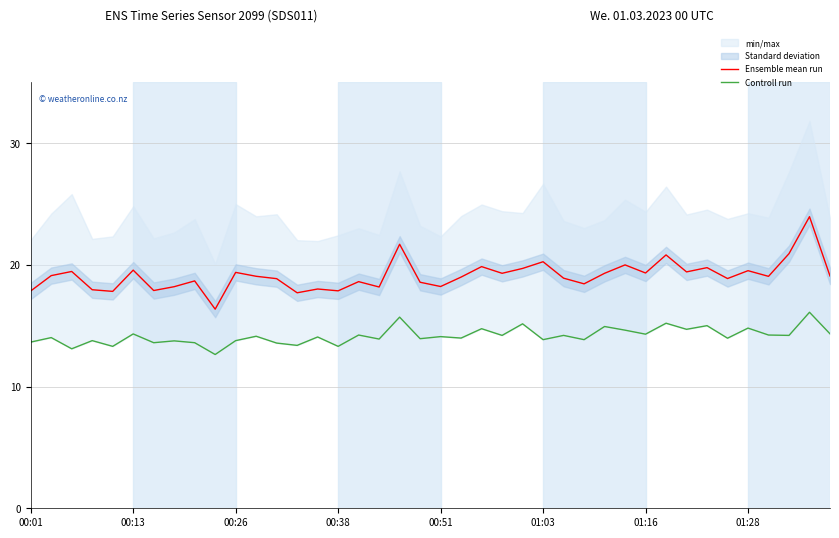

At 34, list the series in order from largest to smallest.

Ensemble mean run, Controll run